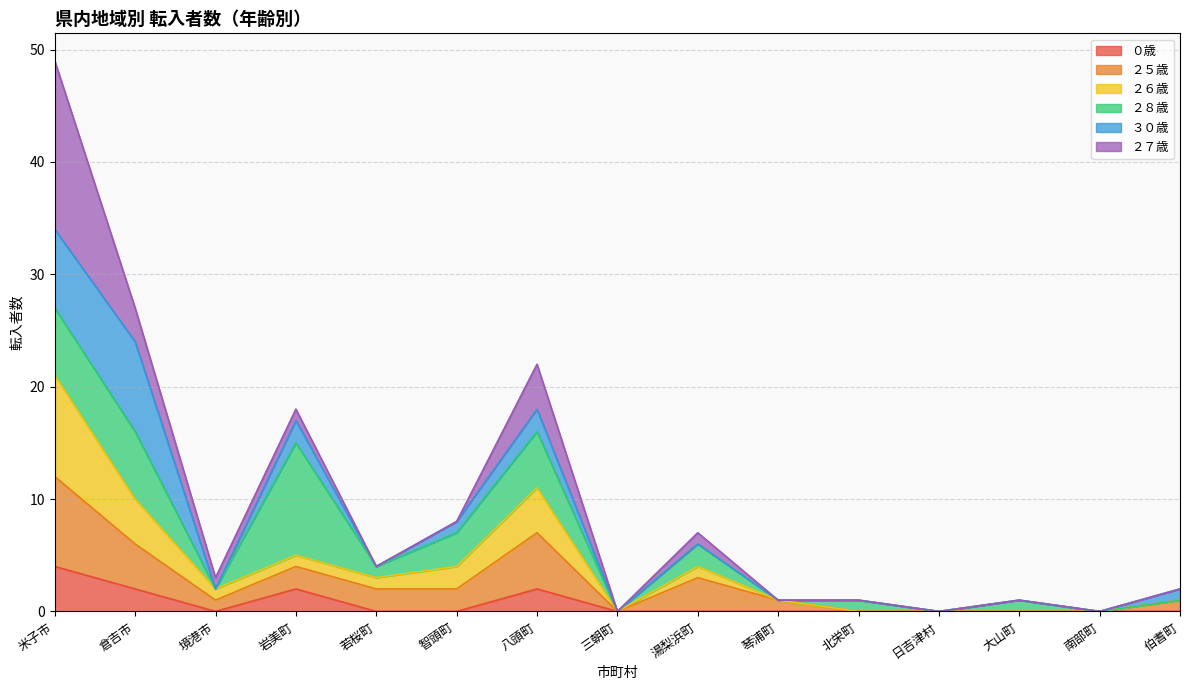

True or false: ２５歳 and ０歳 cross at least once.

False